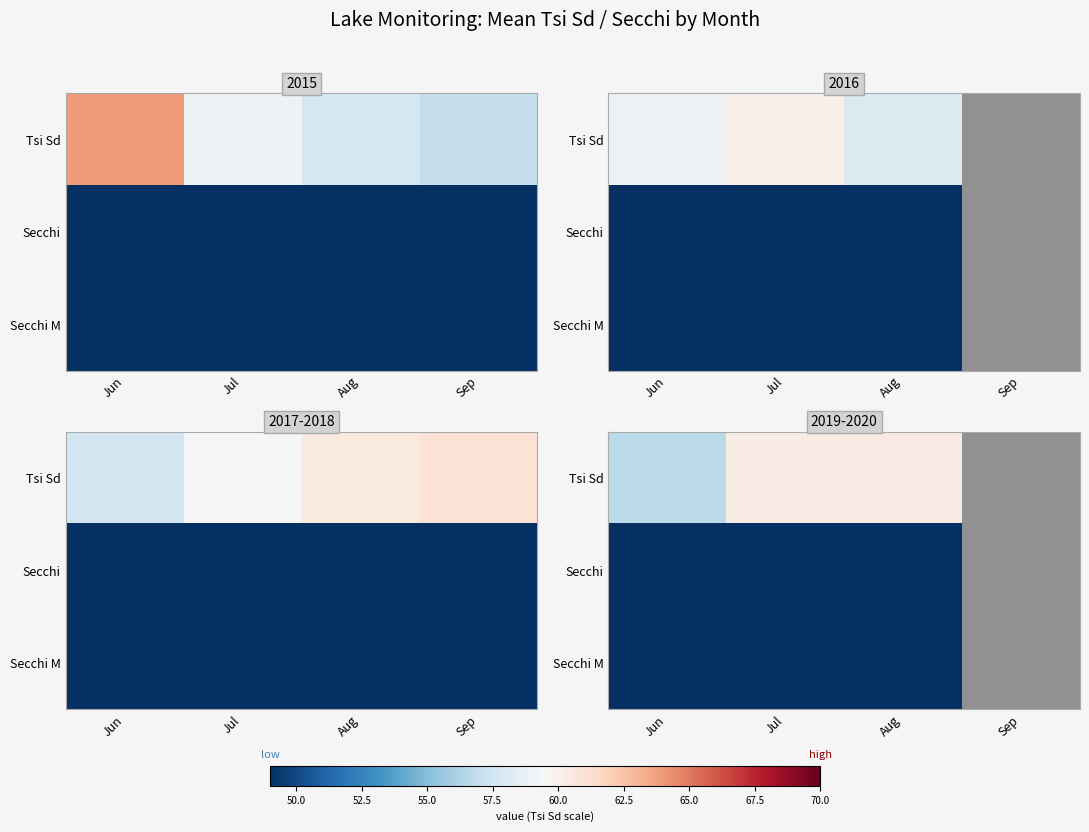

Count the number of data series in this chart.

3